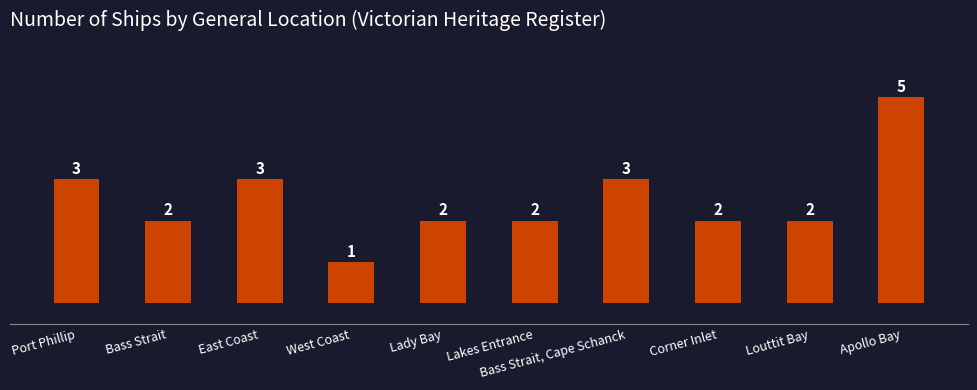

At which category does the chart reach its minimum across all series?

West Coast